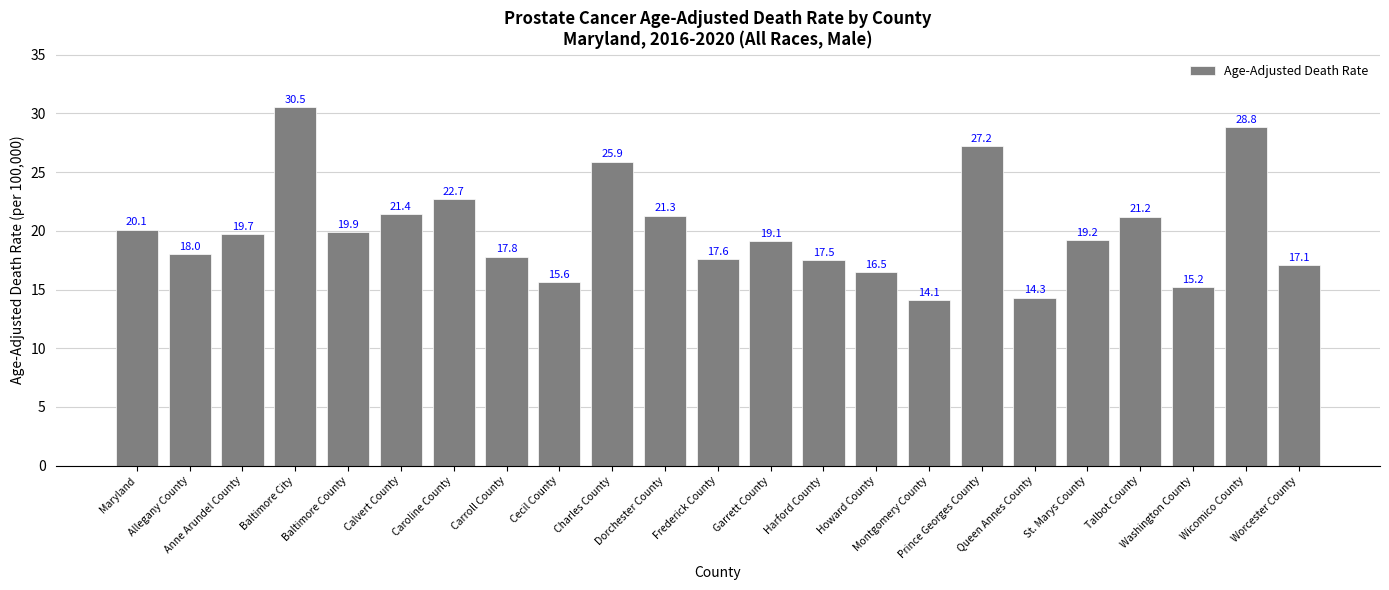

How many bars are there in total?

23